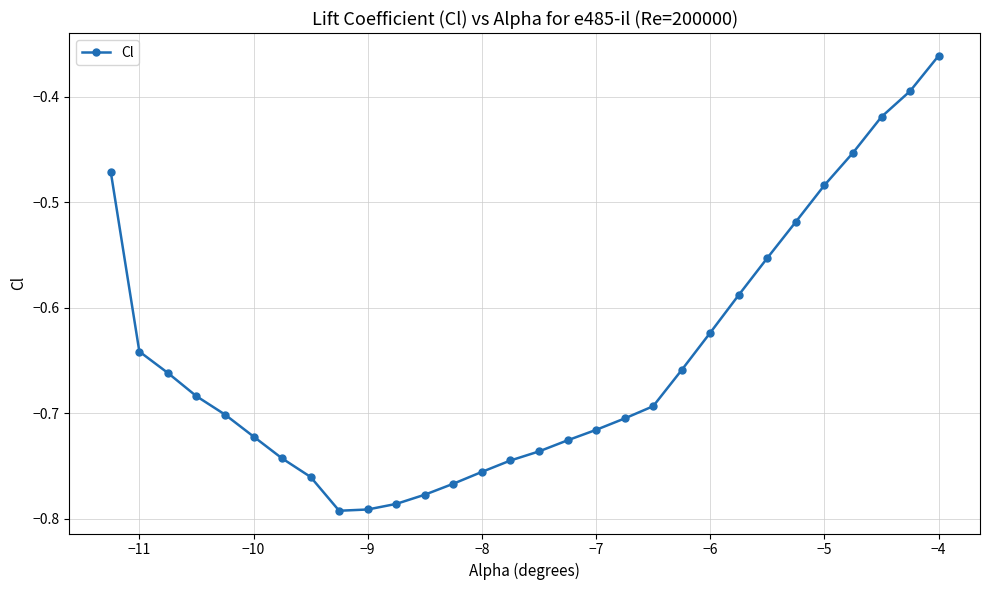

What is the sum of all values?

-19.4